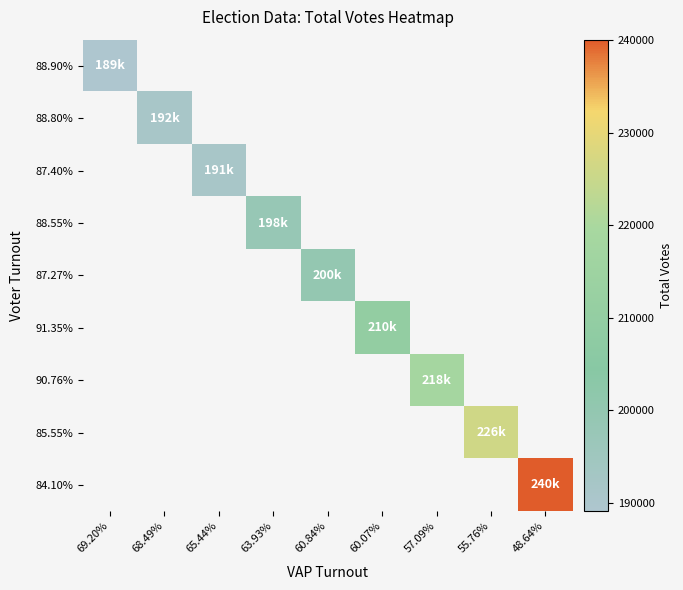

Which label corresponds to the smallest value in the chart?

69.20%